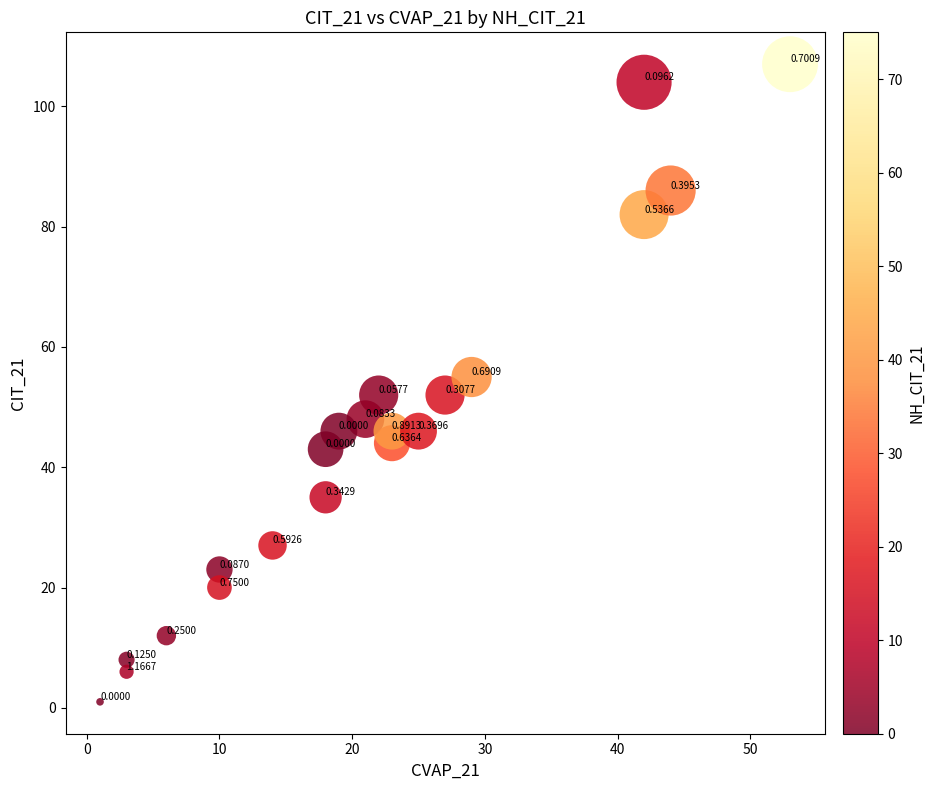

What is the range of X values (max minus min)?

52